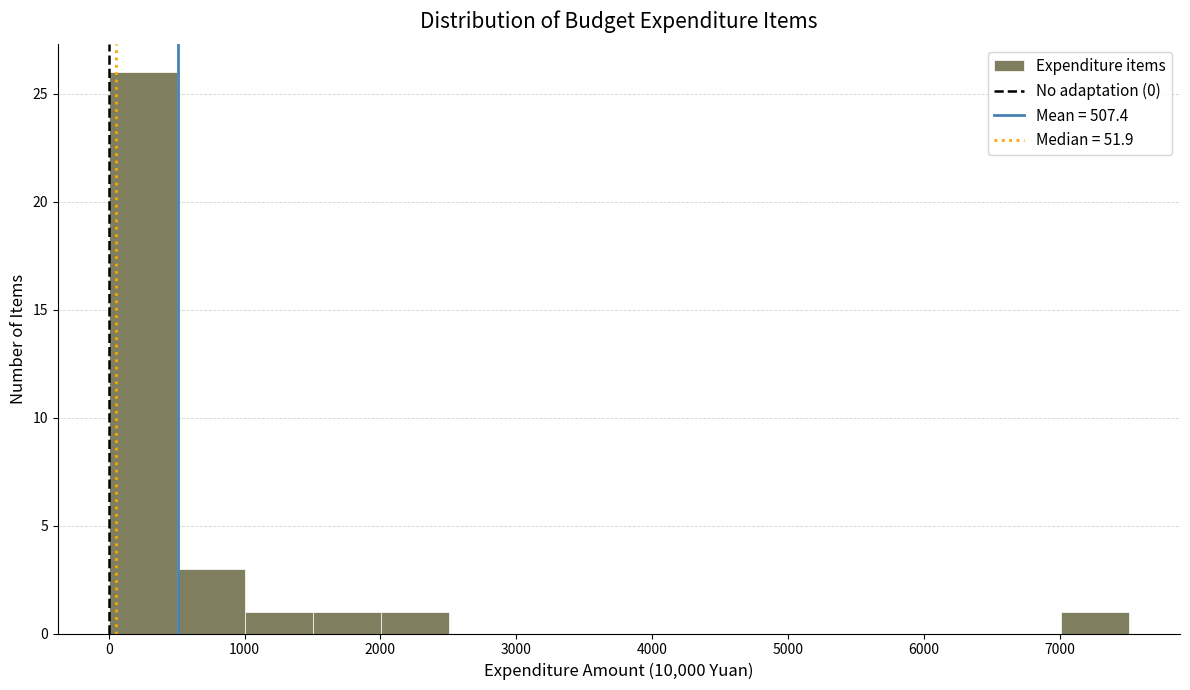

Reading left to right, list every bar in this chart as the range it spans on the x-axis followed by its height. Neither the bar edges nor the heights are printed on the chart, so give them approximately, as read against the axes.

0 to 500: 26
500 to 1000: 3
1000 to 1500: 1
1500 to 2000: 1
2000 to 2500: 1
2500 to 3000: 0
3000 to 3500: 0
3500 to 4000: 0
4000 to 4500: 0
4500 to 5000: 0
5000 to 5500: 0
5500 to 6000: 0
6000 to 6500: 0
6500 to 7000: 0
7000 to 7500: 1